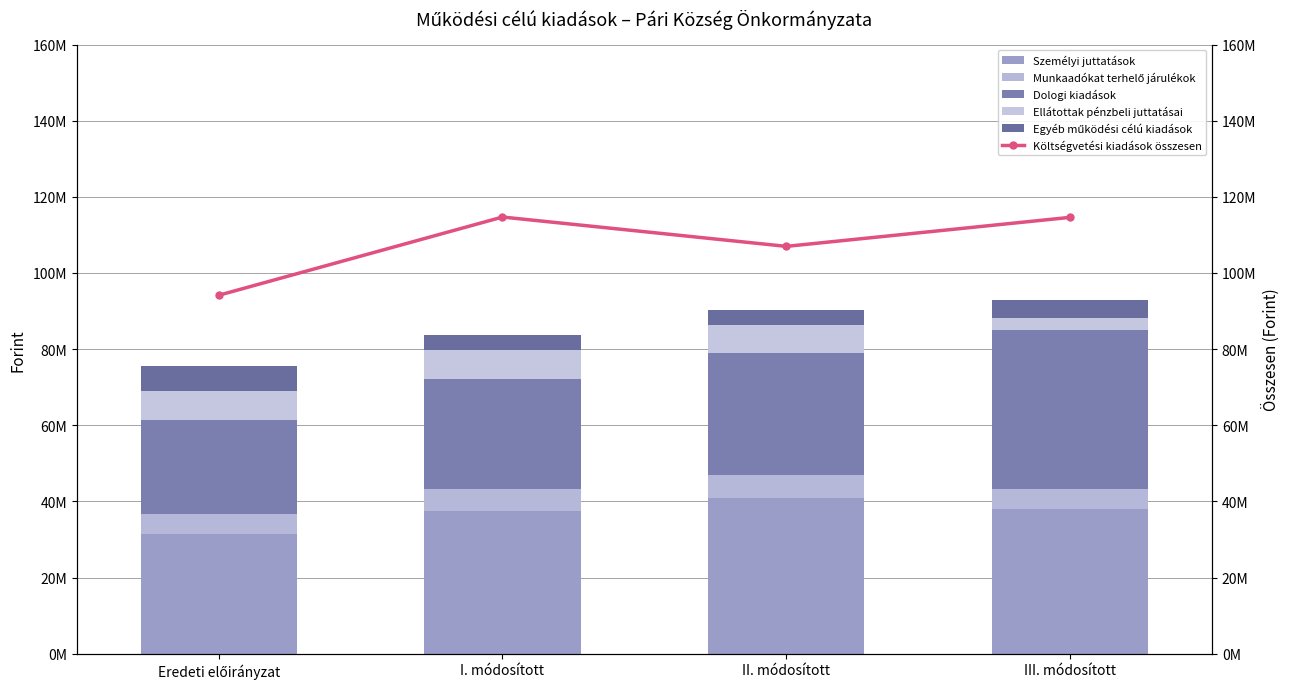

What is the label of the 1st bar from the right?

III. módosított